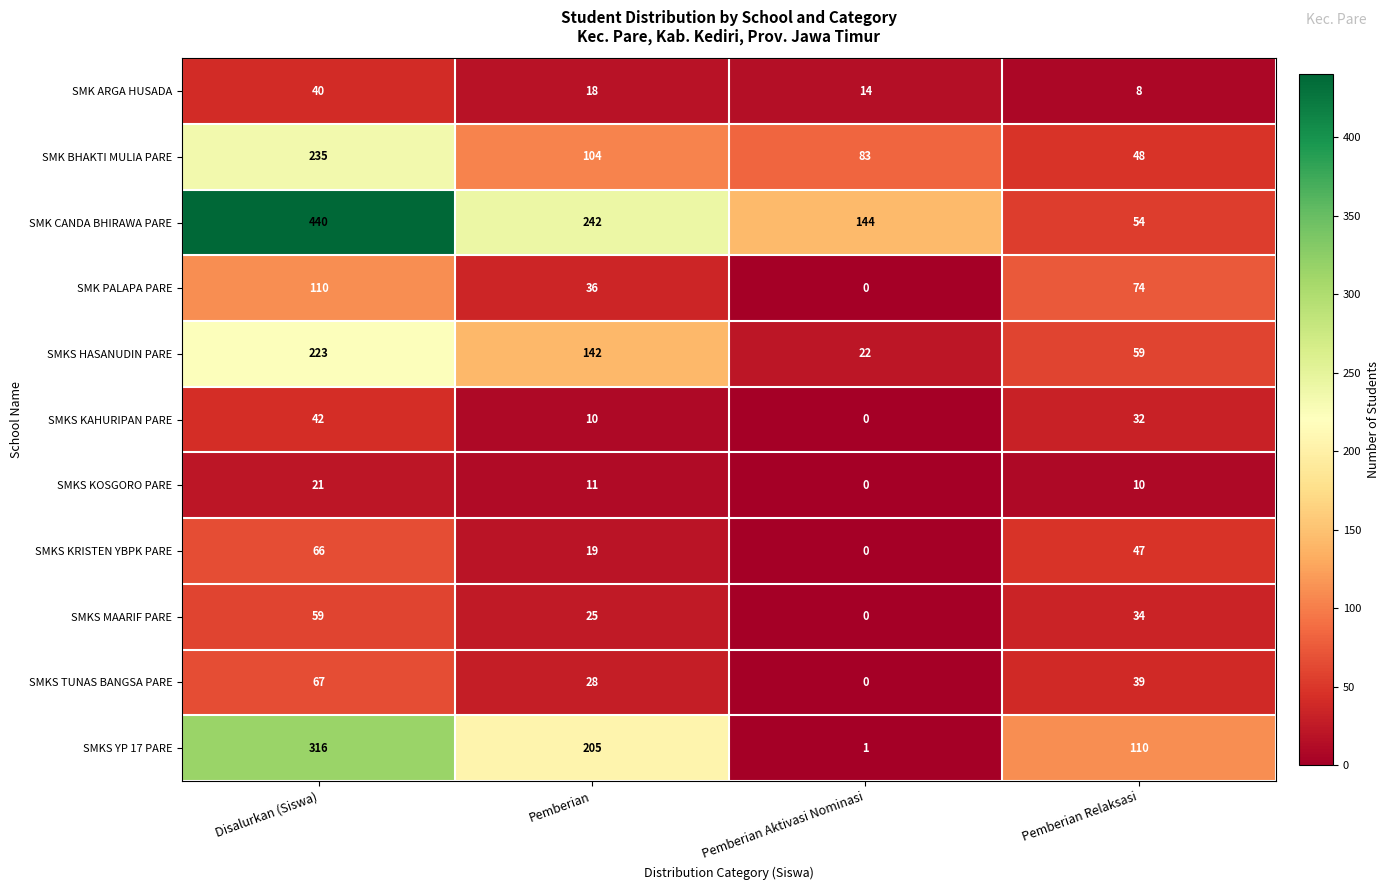

How many data points does each series have?

4